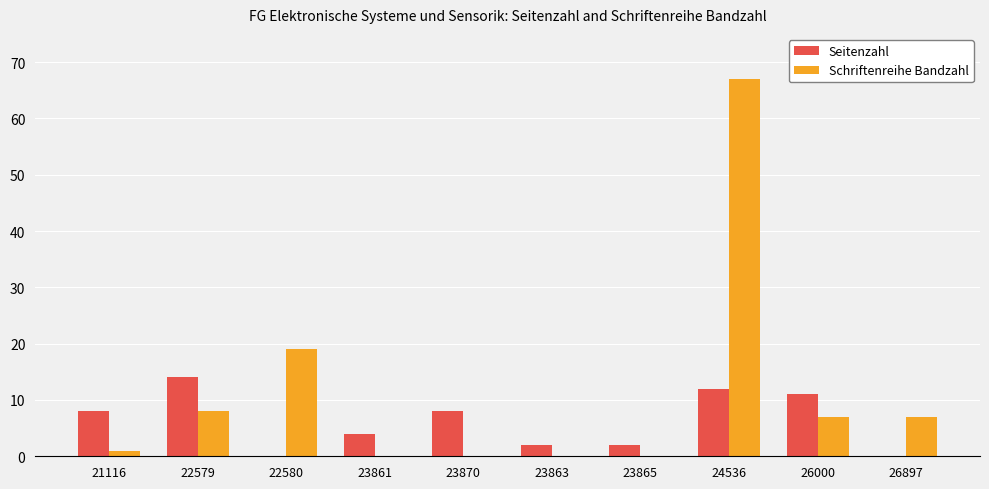

At which label is Schriftenreihe Bandzahl closest to 33?

22580